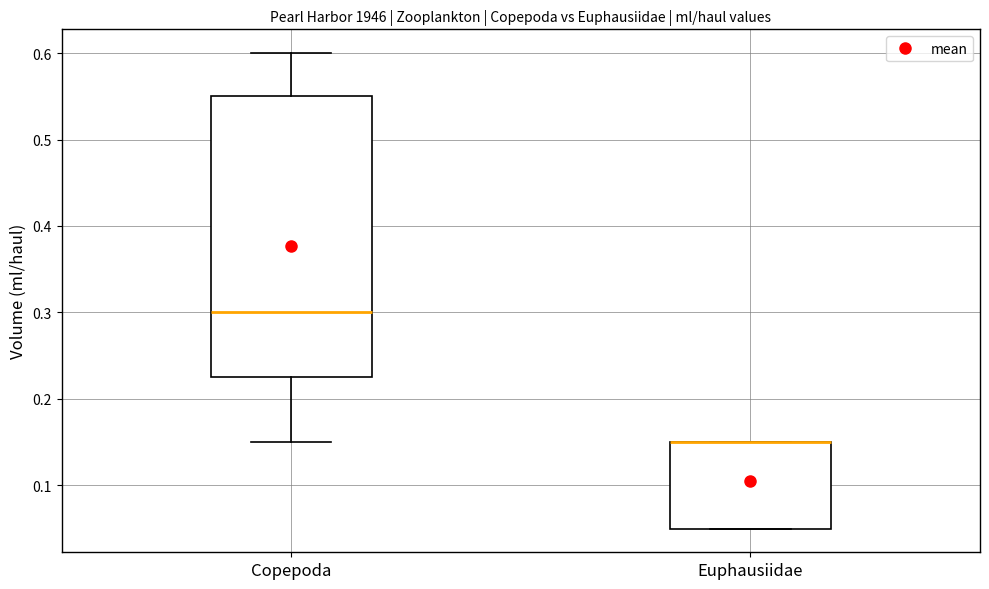

Reading left to right, transcribe this box plot: for each box, give where its median line is, the range the box spans, and where its two whiskers end, as read against the y-axis. The values are not printed on the chart, so give them approximately, as read against the axis.

Copepoda: median 0.30, box 0.23 to 0.55, whiskers 0.15 to 0.60
Euphausiidae: median 0.15 (drawn on the box's upper edge), box 0.05 to 0.15, whiskers 0.05 to 0.15